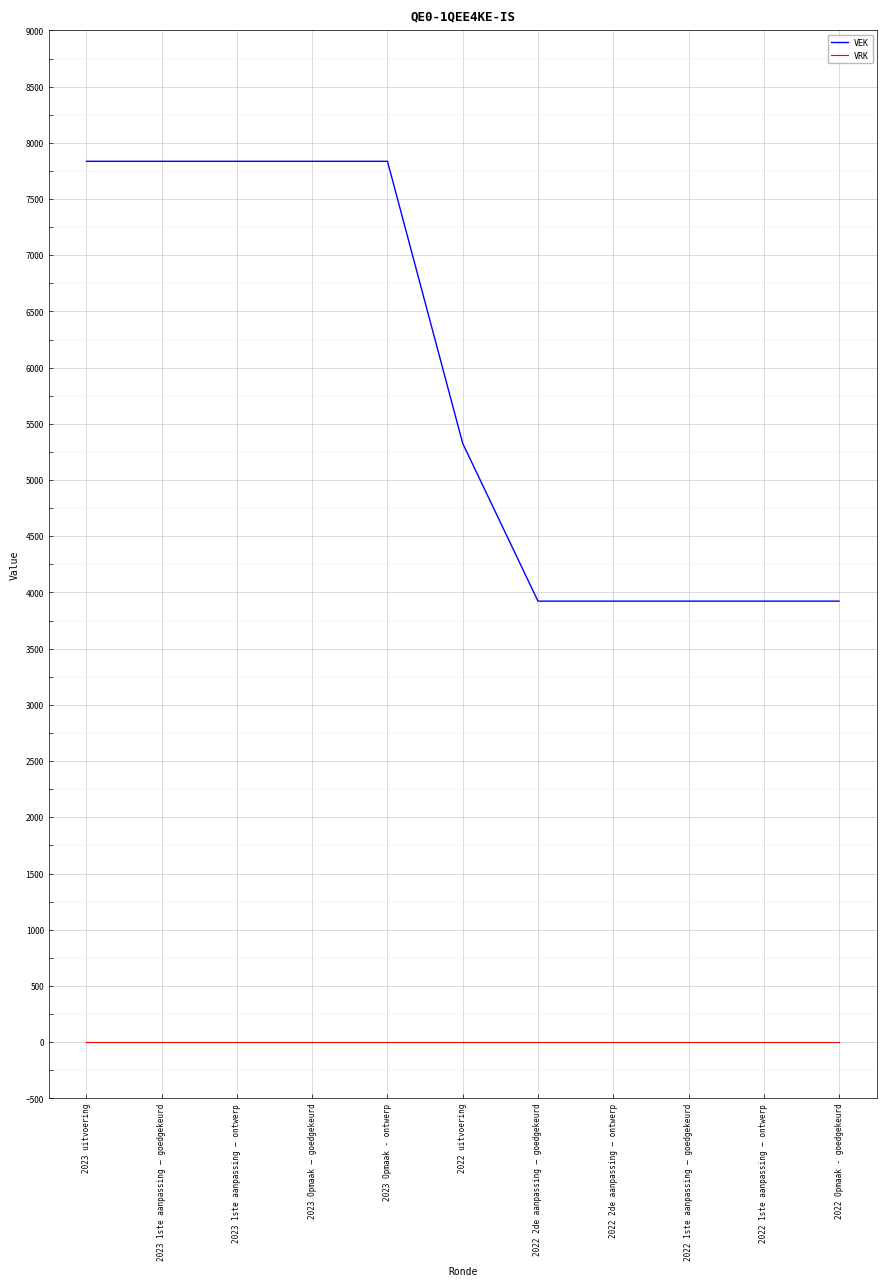

The value of VEK at 2022 uitvoering is 5326. True or false?

True